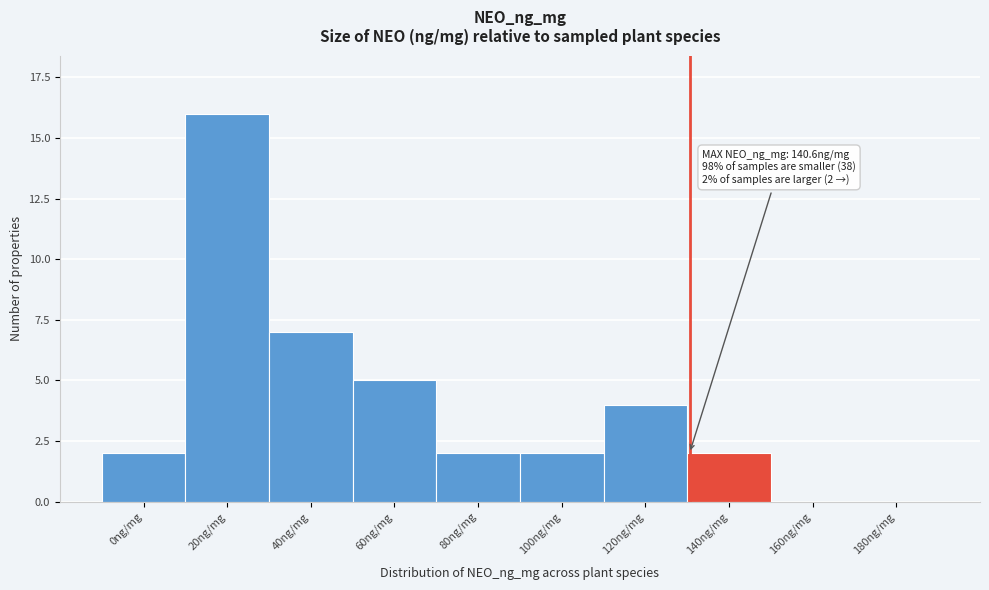

Reading left to right, extract all data points from this chart.

0ng/mg=2	20ng/mg=16	40ng/mg=7	60ng/mg=5	80ng/mg=2	100ng/mg=2	120ng/mg=4	140ng/mg=2	160ng/mg=0	180ng/mg=0